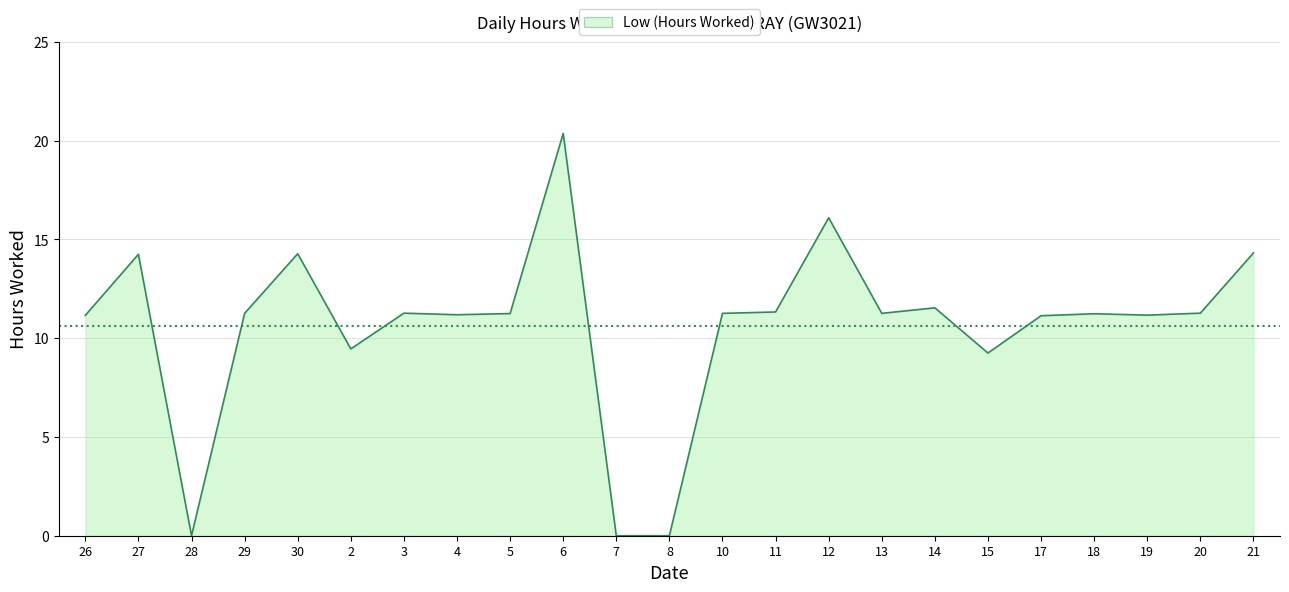

What is the difference between the maximum and minimum values?

20.4